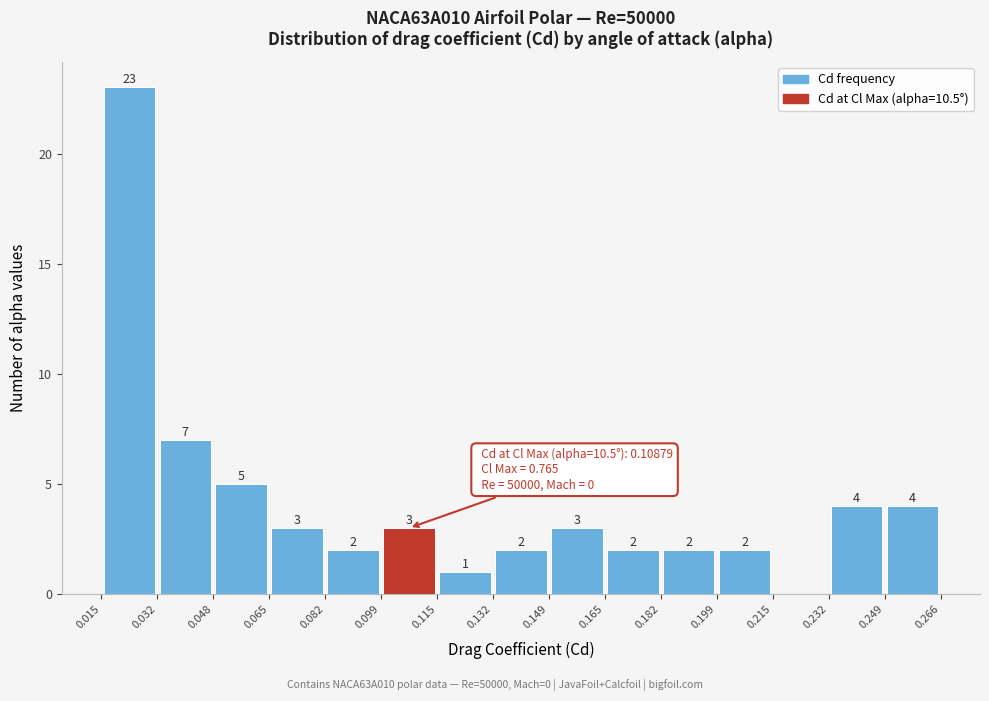

Which range on the x-axis has the tallest bar?

0.015 to 0.032